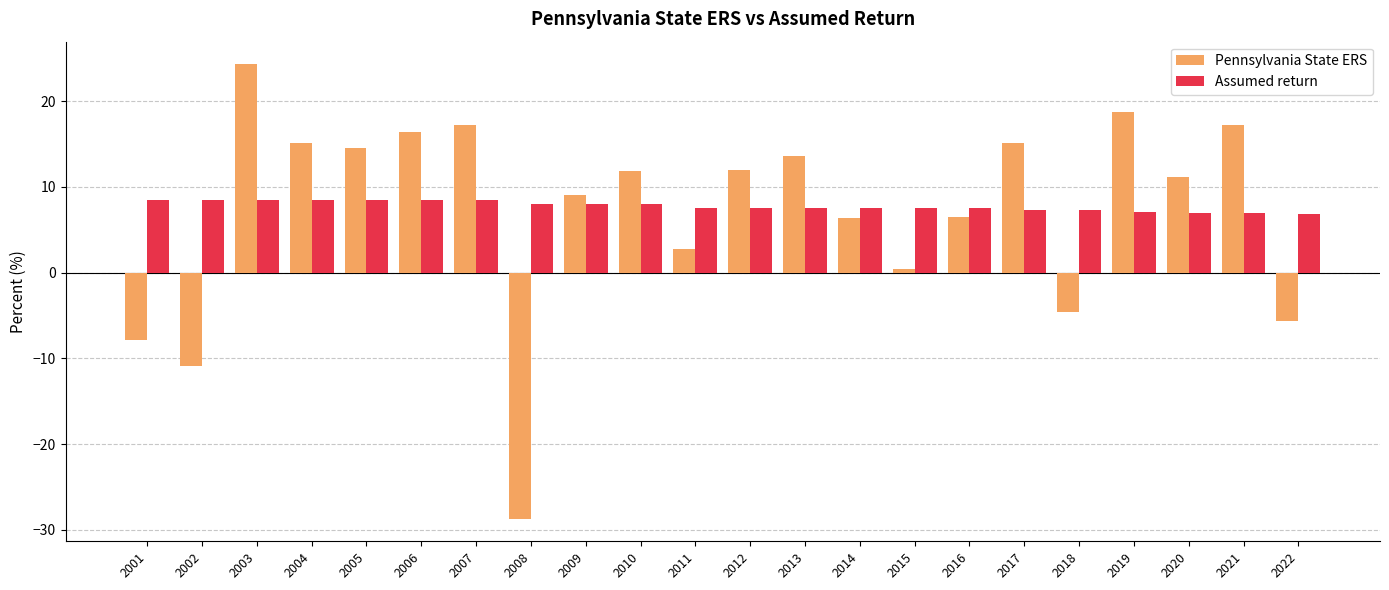

True or false: Assumed return has a value of 10.9 at 2019.

False